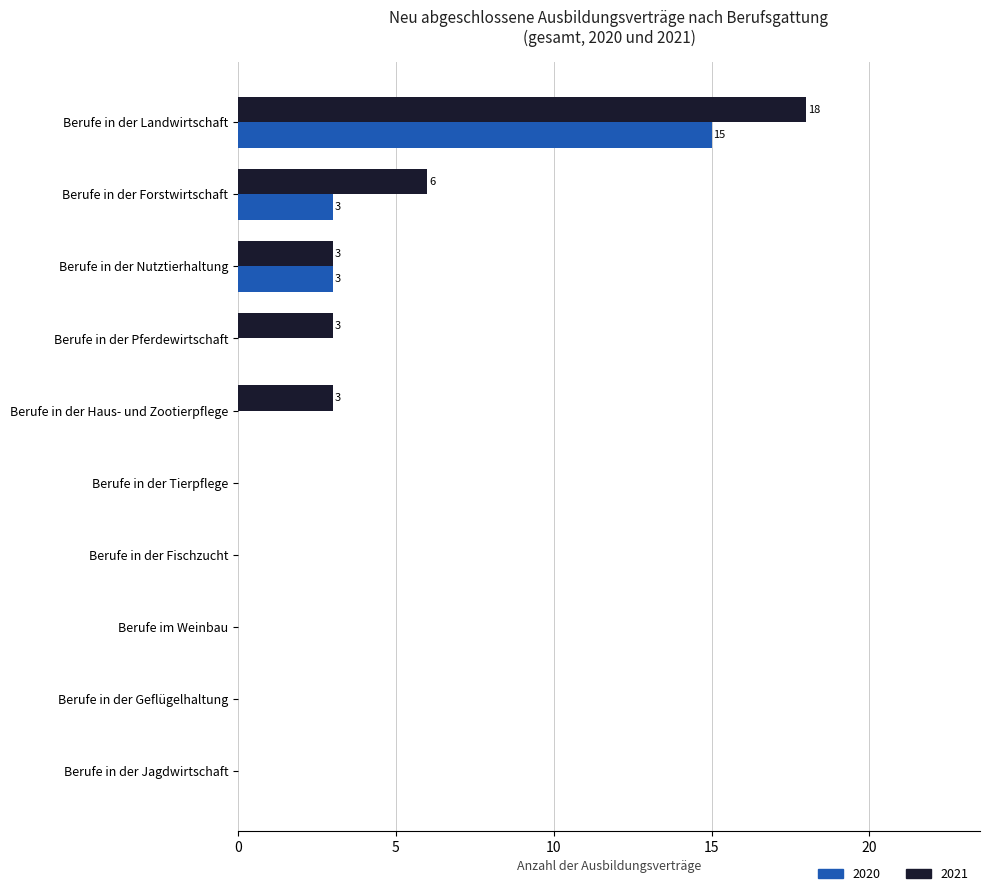

Which category has the highest value across all series?

Berufe in der Landwirtschaft